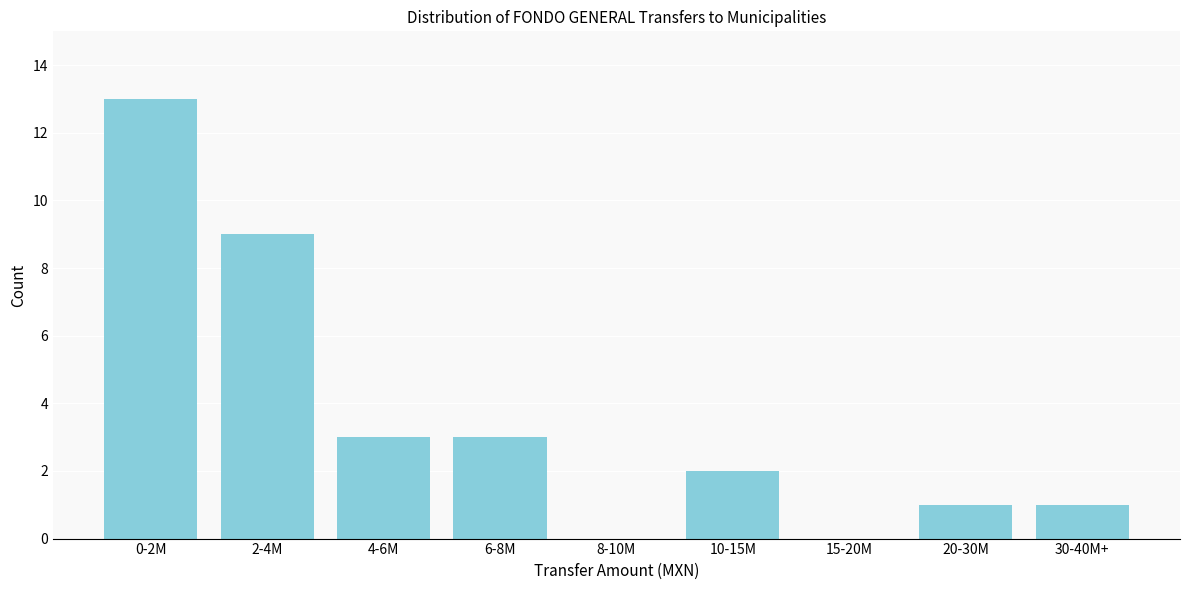

Reading left to right, what are all the values shown in this chart?

0-2M=13	2-4M=9	4-6M=3	6-8M=3	8-10M=0	10-15M=2	15-20M=0	20-30M=1	30-40M+=1